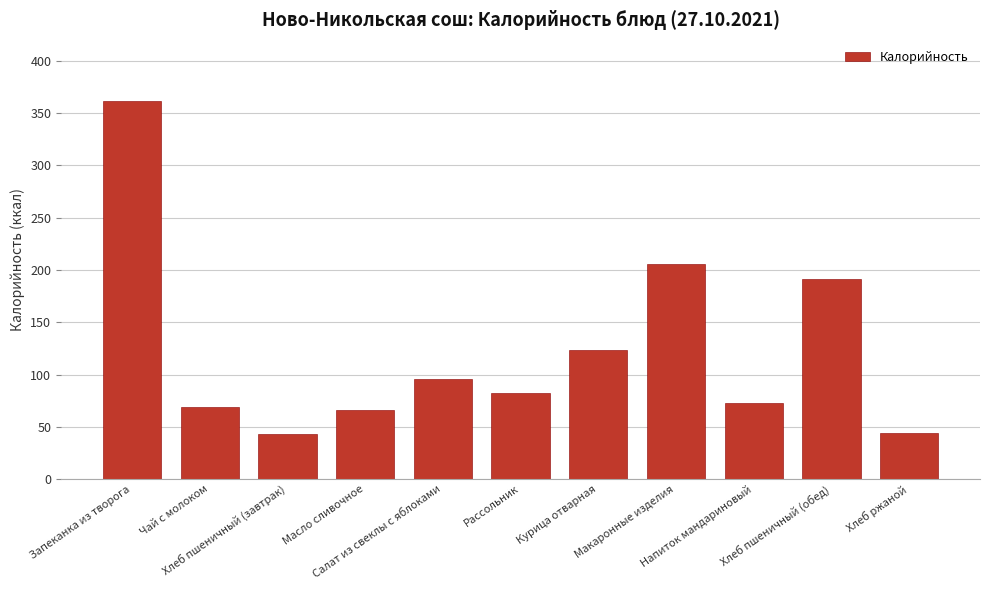

What is the minimum value shown in the chart?

43